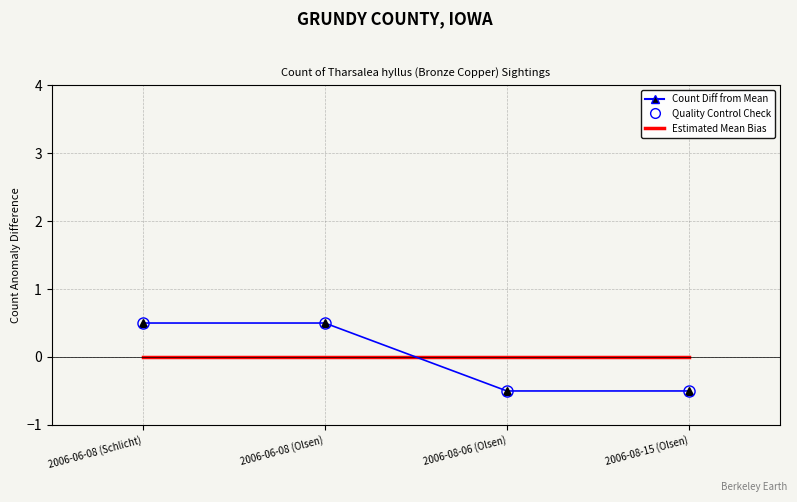

What is the total value across all series at 2006-08-06 (Olsen)?

-1.0